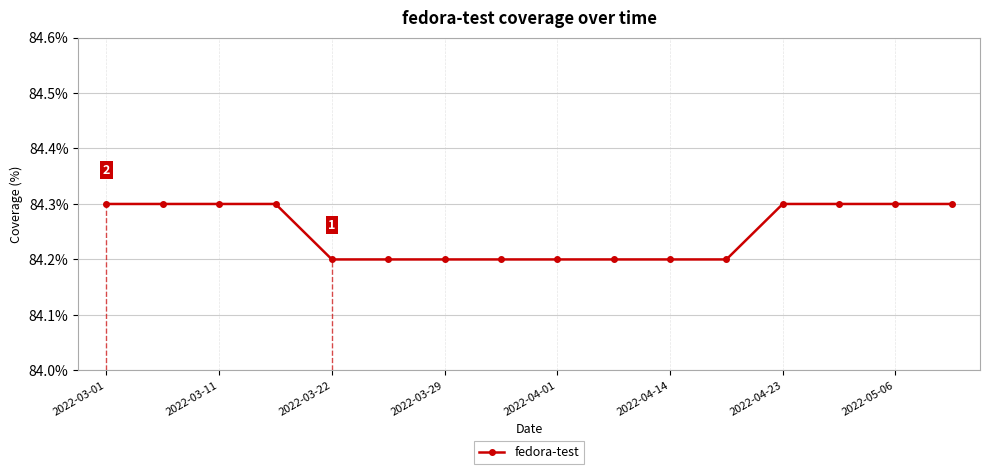

Reading left to right, extract all data points from this chart.

84.3	84.3	84.3	84.3	84.2	84.2	84.2	84.2	84.2	84.2	84.2	84.2	84.3	84.3	84.3	84.3